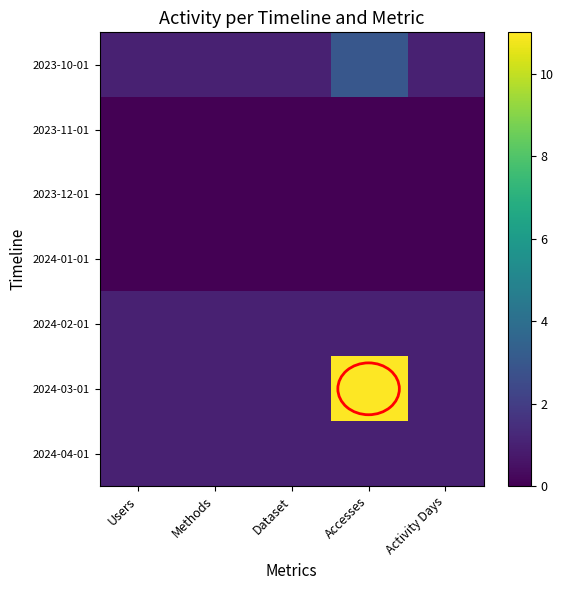

How many series are shown in this chart?

7